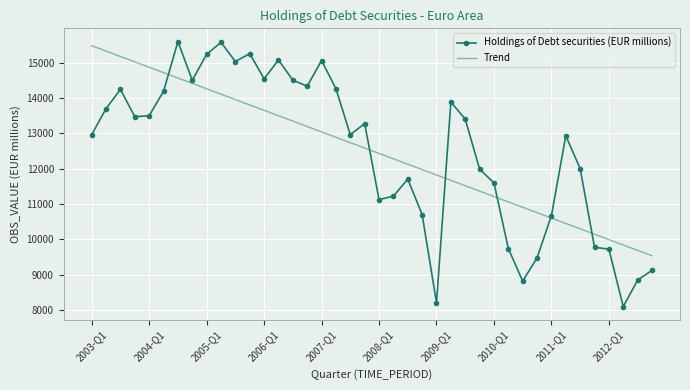

Which series has the widest spread of values?

Holdings of Debt securities (EUR millions)